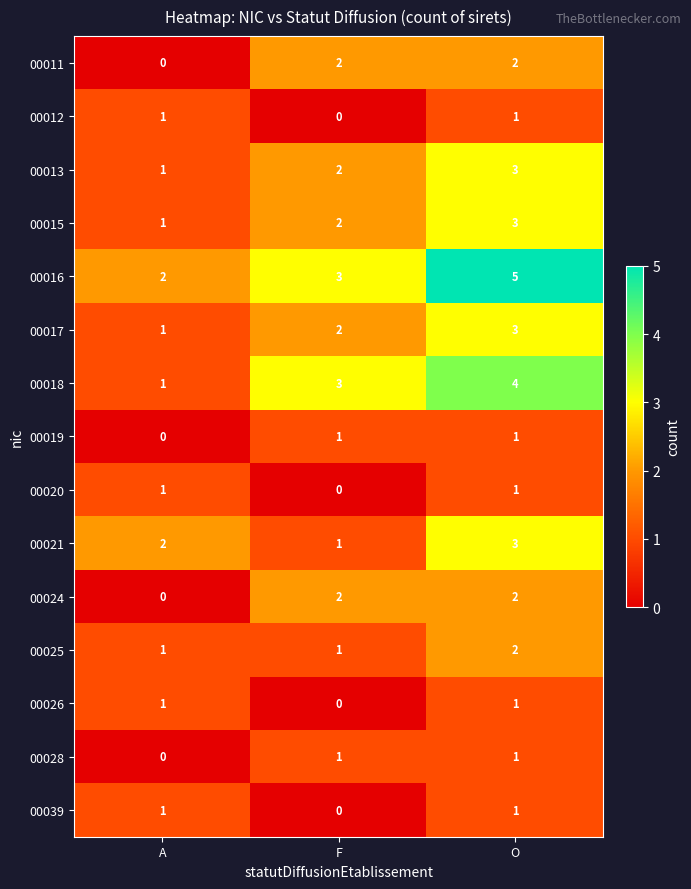

What is the sum of the 00011 values at O and F?

4